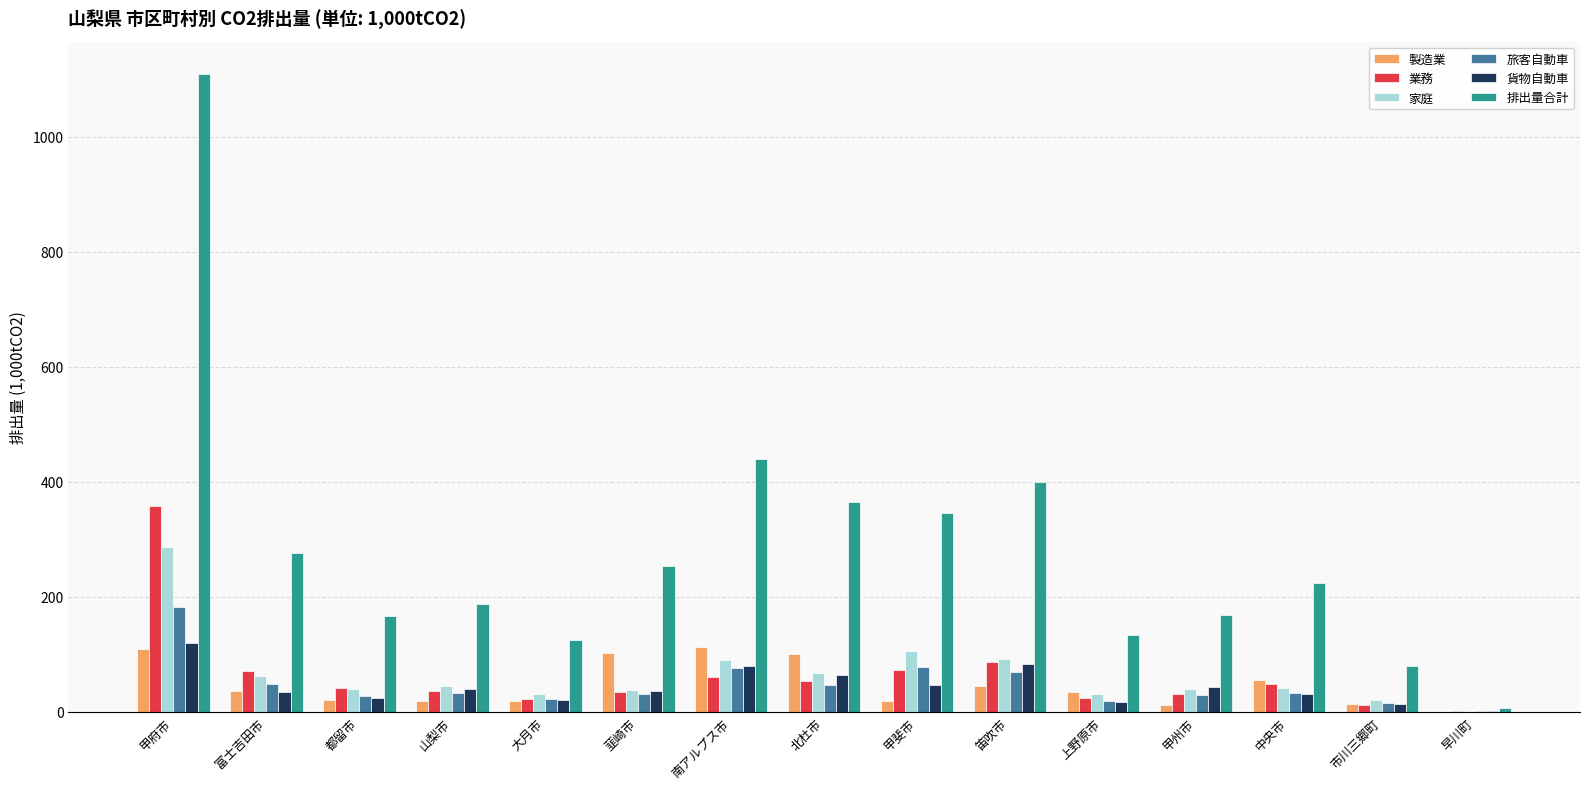

What value does the 貨物自動車 series have at 富士吉田市?

35.4